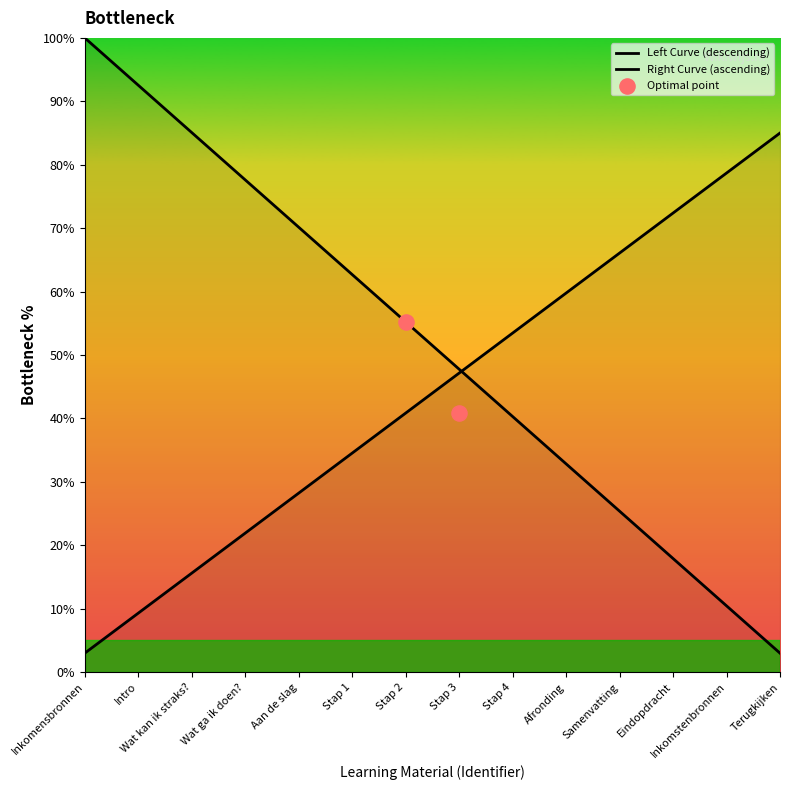

What is the change in value from Wat kan ik straks? to Aan de slag?

+12.6